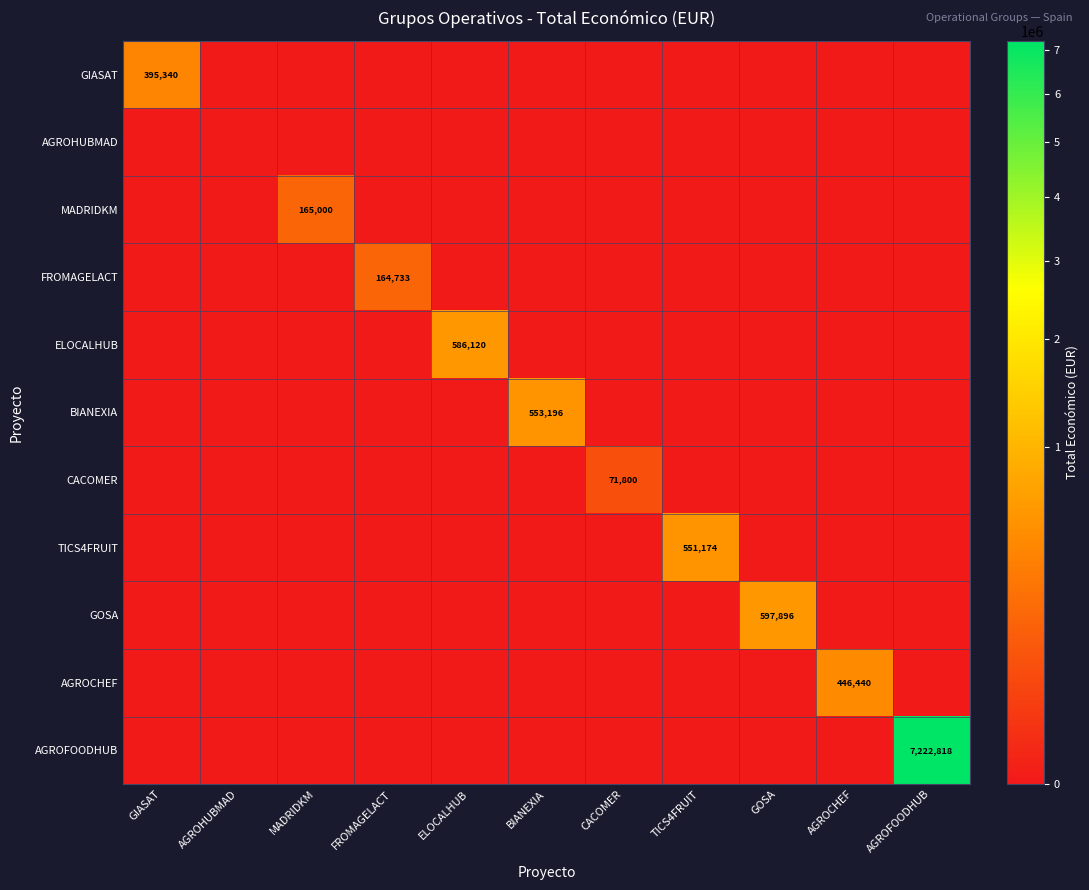

Is the value of CACOMER at FROMAGELACT greater than the value of AGROFOODHUB at BIANEXIA?

No